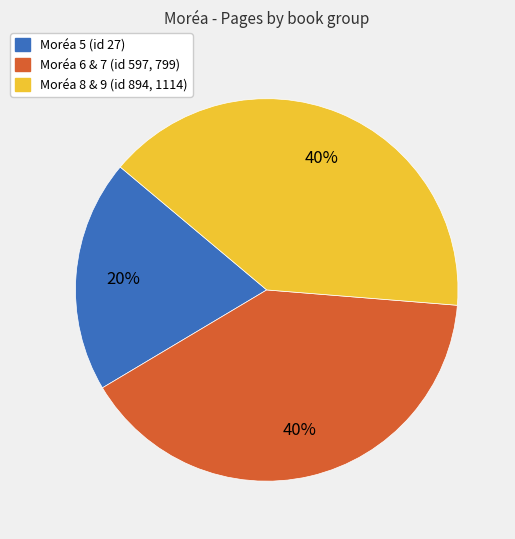

To the nearest percent, what is the average slice percentage?

33%